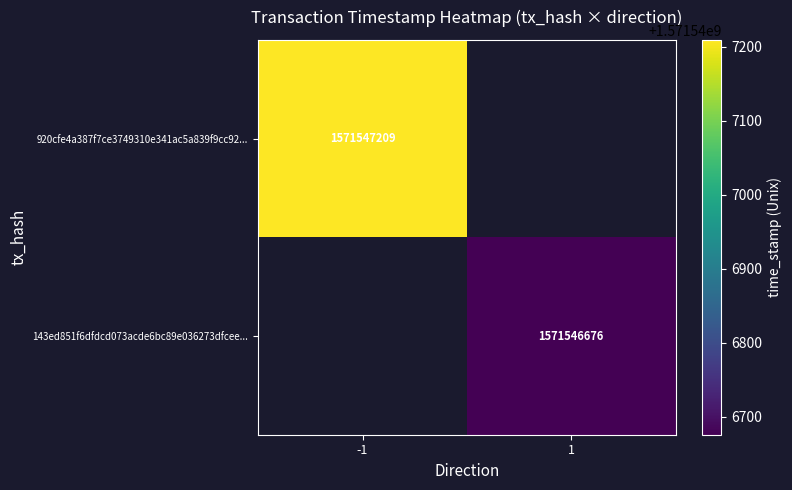

What is the total value across all series at time_stamp?

3143093885